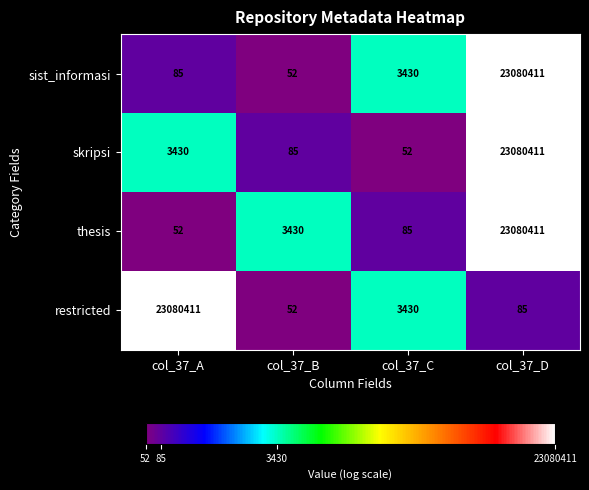

What is the sum of all sist_informasi values?

23083978